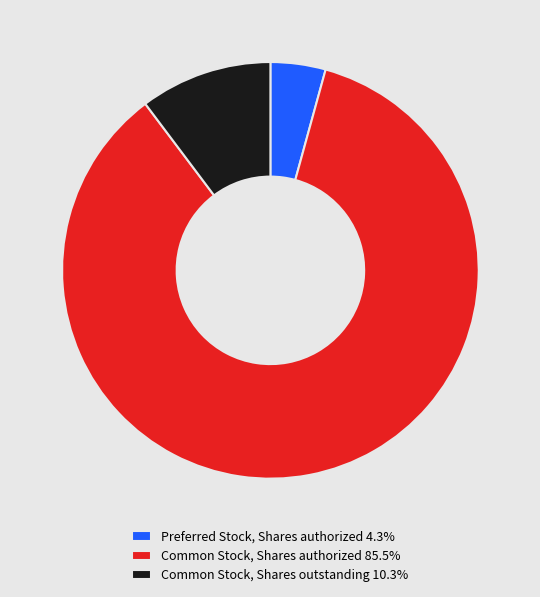

What is the majority slice?

Common Stock, Shares authorized